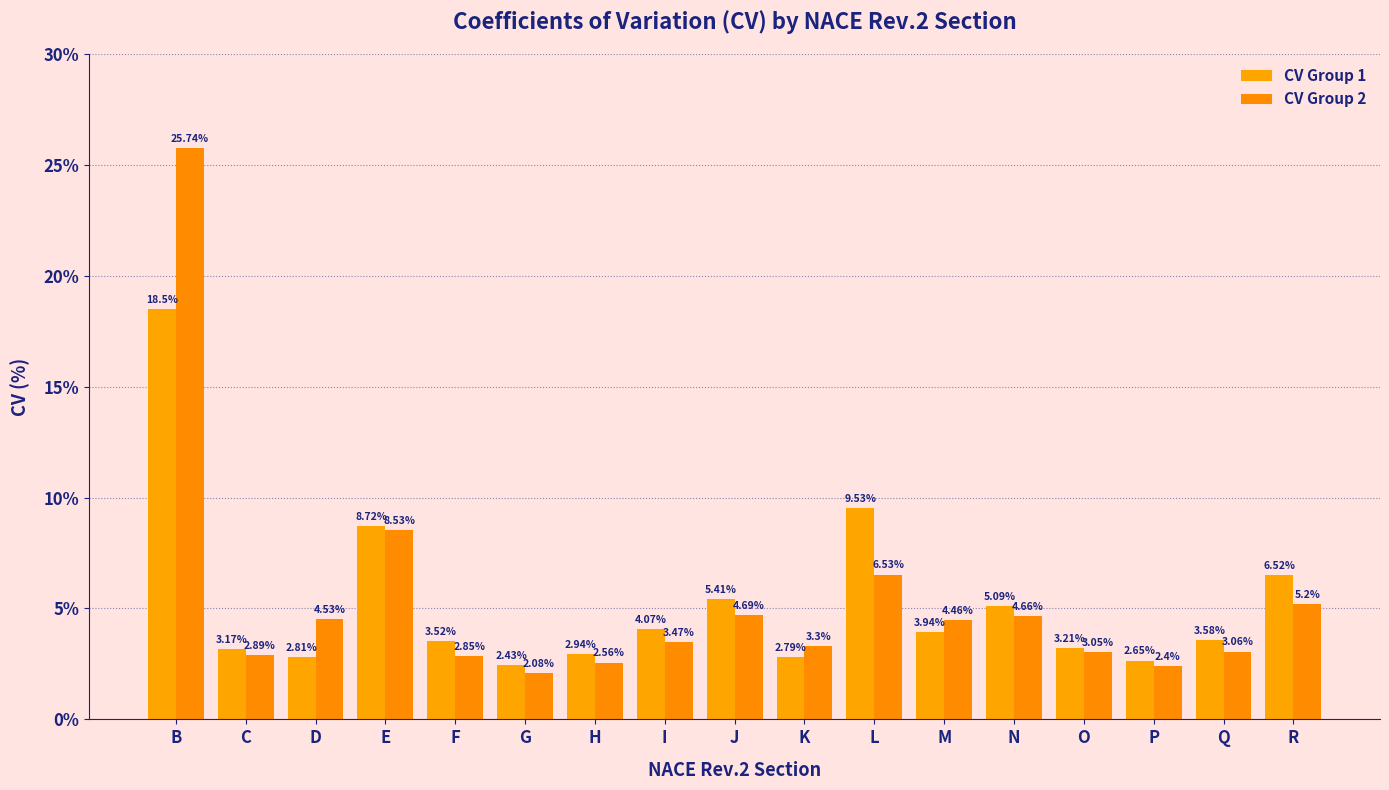

The CV Group 2 series shows 1.3 at H. True or false?

False